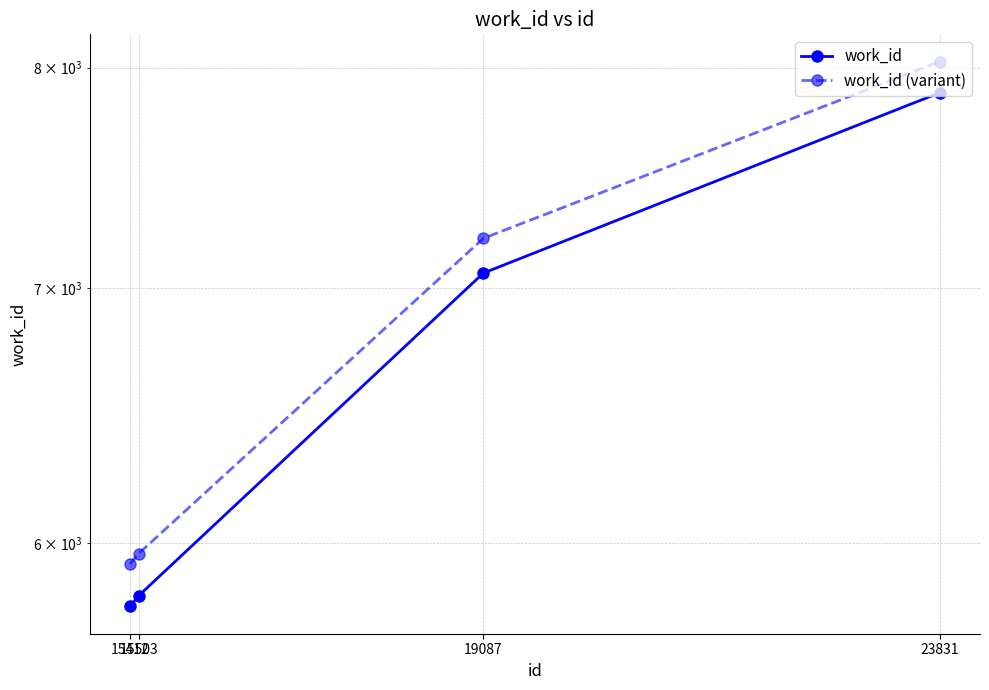

Which series has the widest spread of values?

work_id